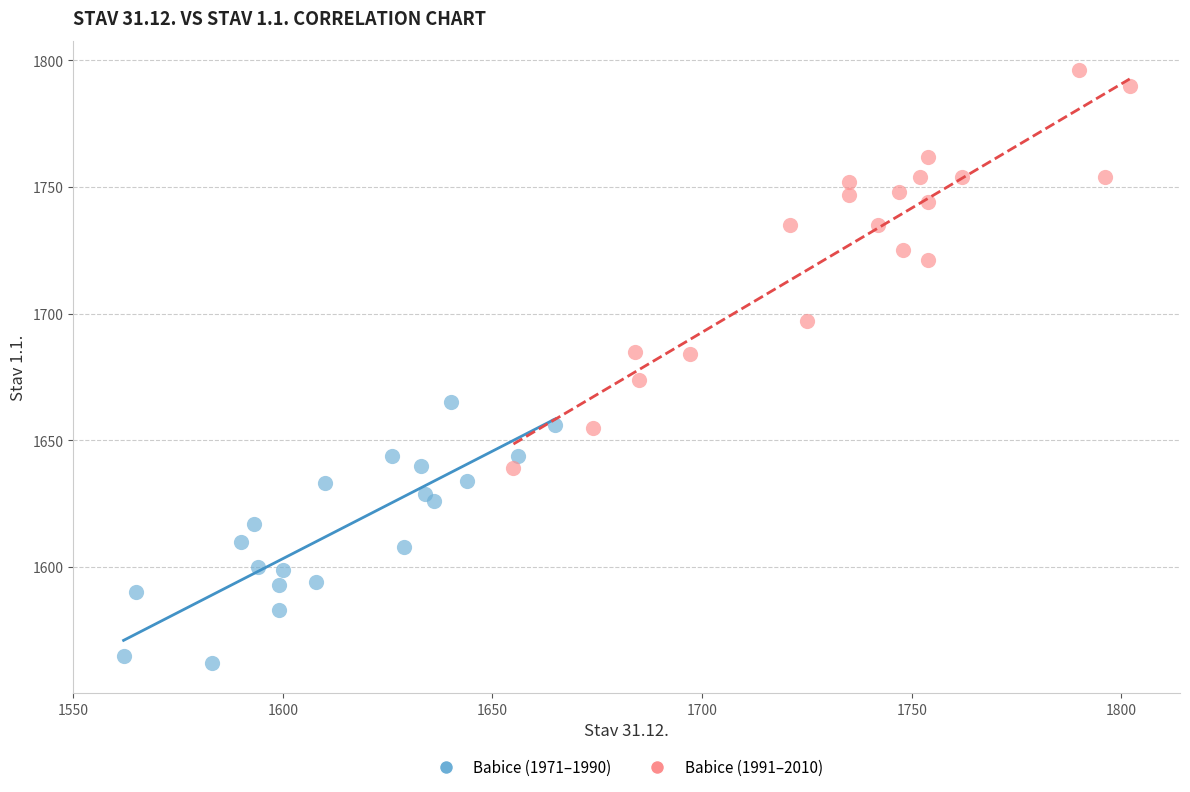

Which series reaches the minimum Y coordinate?

Babice (1971–1990)